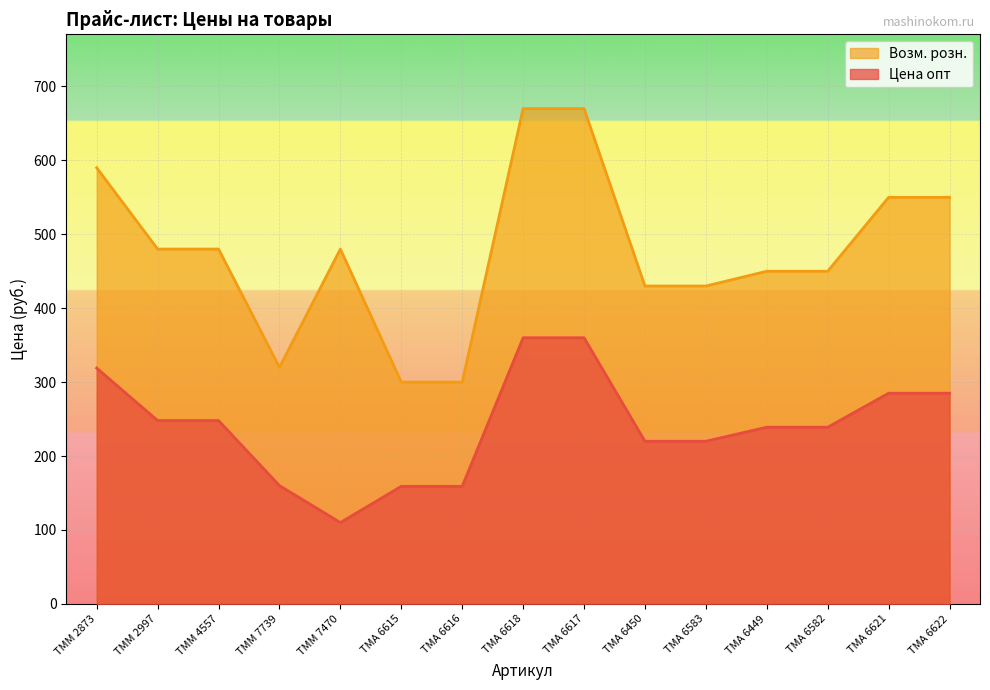

How many lines are shown in the chart?

2